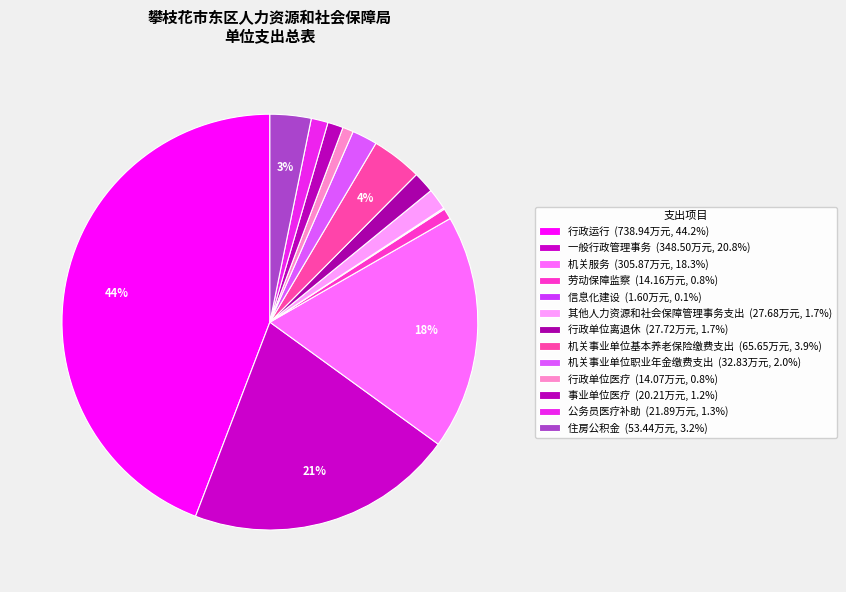

Which slice is the smallest?

信息化建设